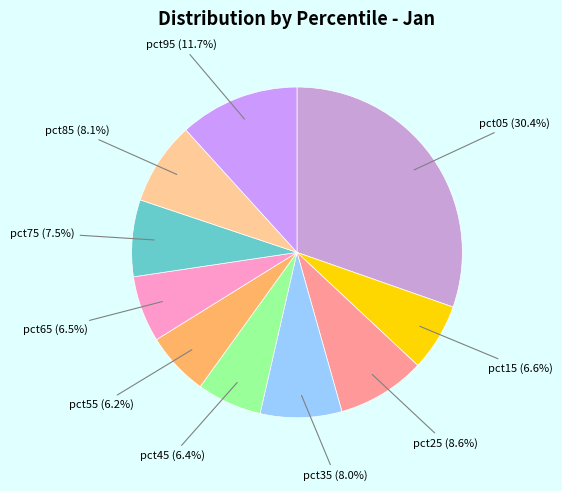

How much of the chart is everything except pct55?

93.8%